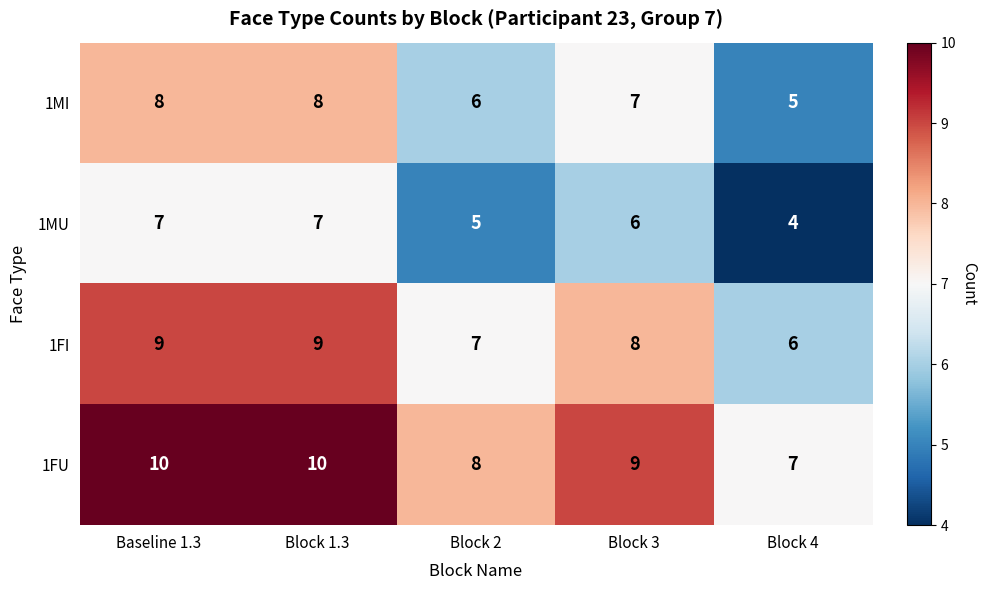

How many categories are shown in the chart?

5